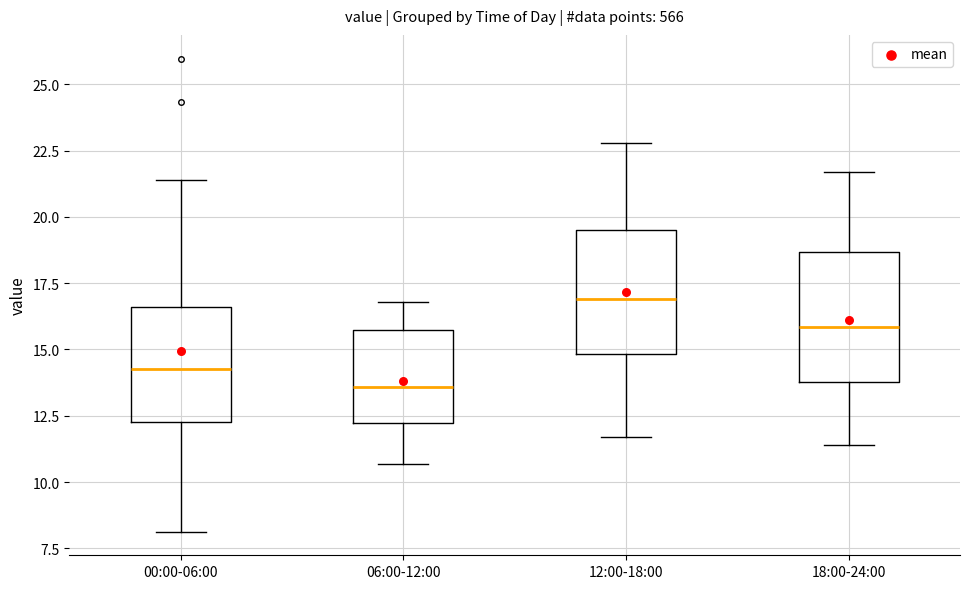

Where does the upper whisker of the box for 00:00-06:00 end on the y-axis? The values are not printed on the chart, so give them approximately, as read against the axis.

21.5